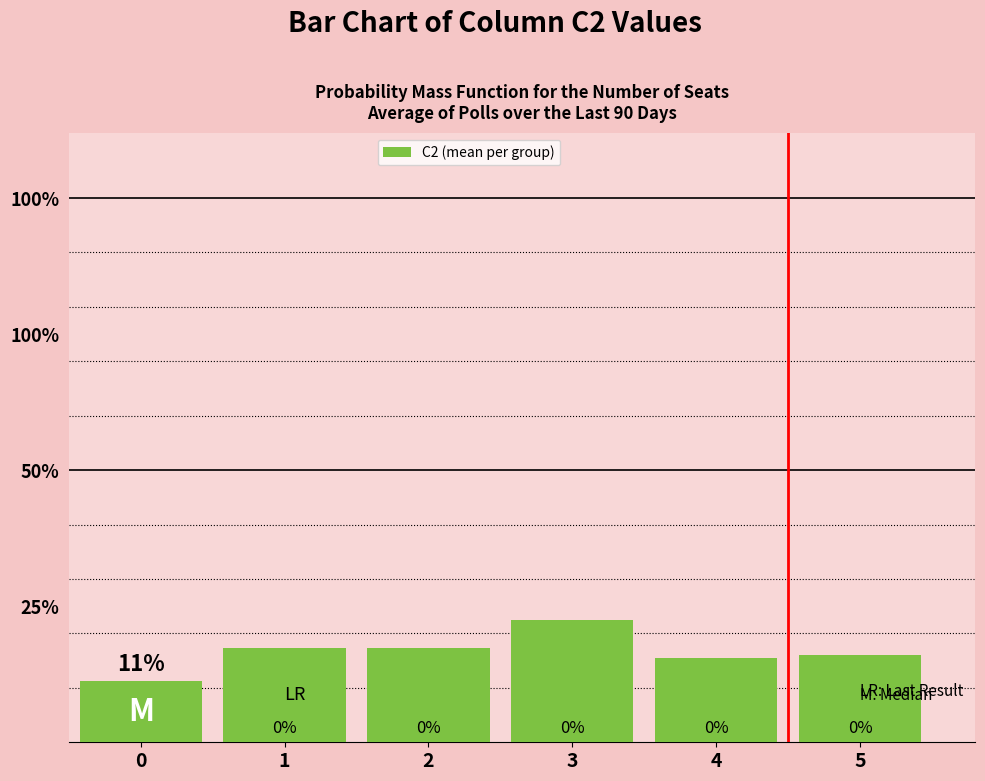

What value does the data have at 0?

0.1